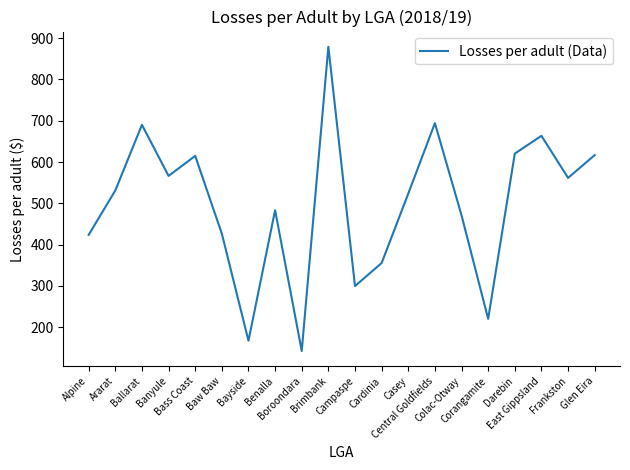

What is the sum of all values?

9951.9